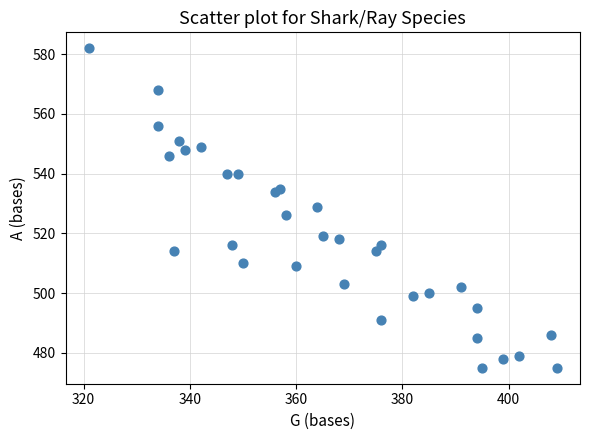

What is the range of Y values (max minus min)?

107